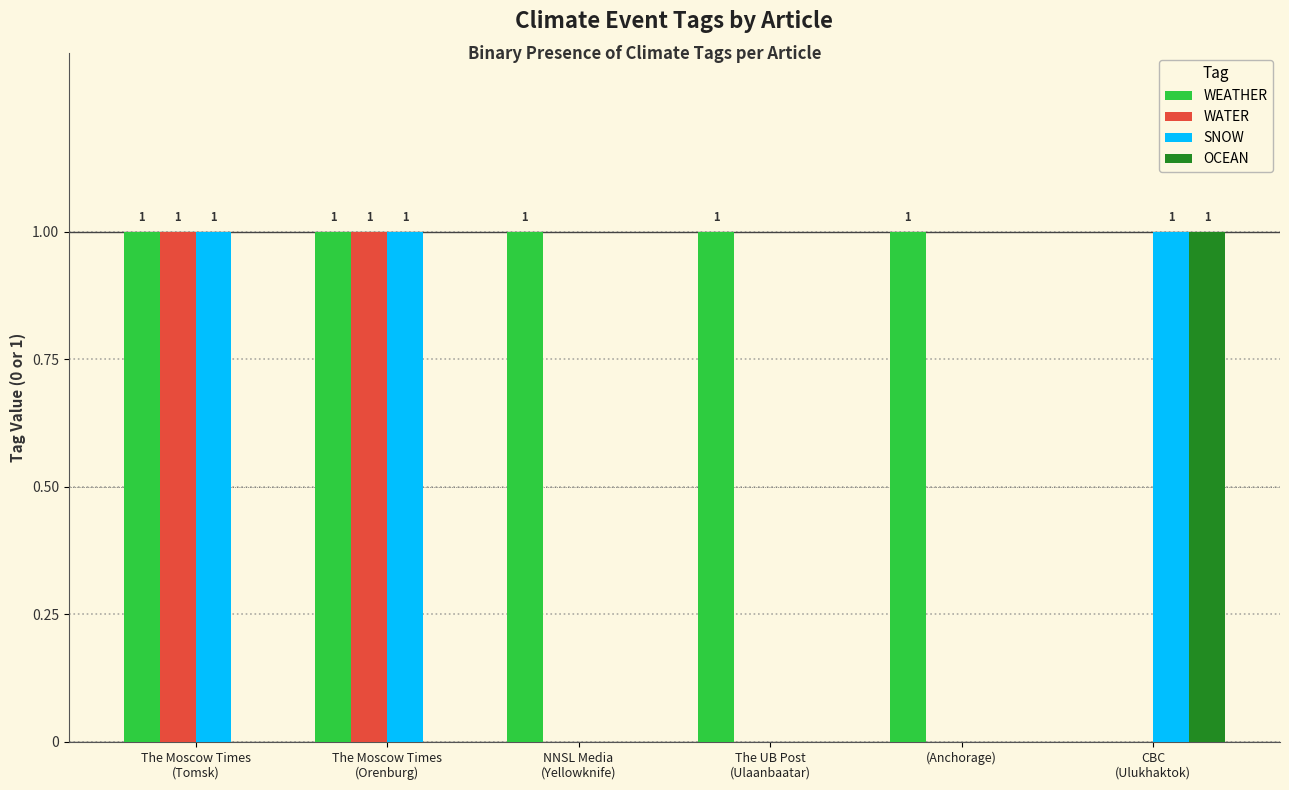

Which series has the largest total across all categories?

WEATHER